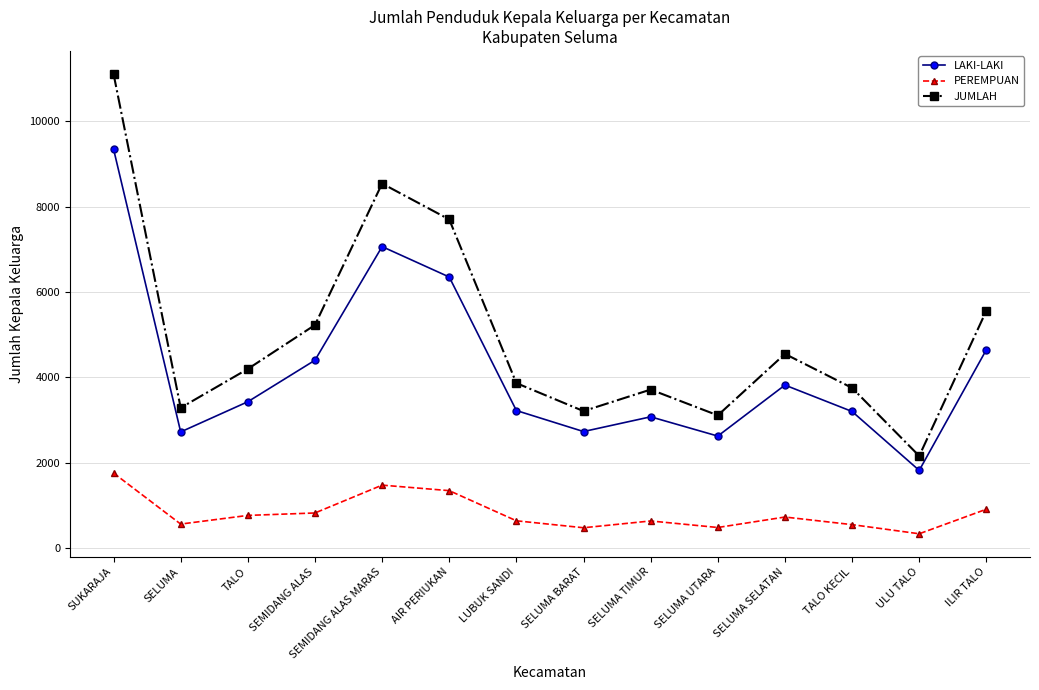

The PEREMPUAN series shows 913 at ILIR TALO. True or false?

True